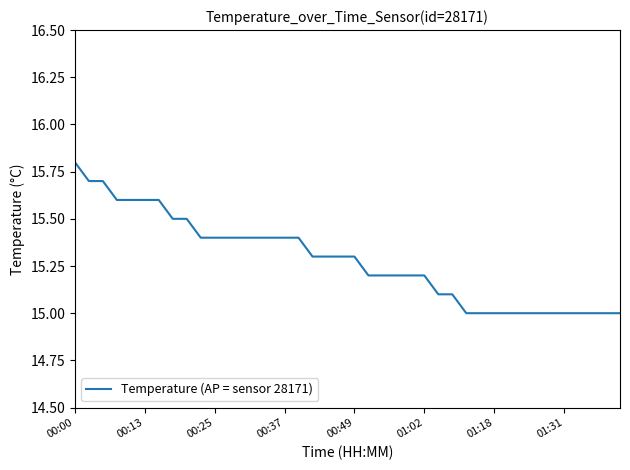

Count the values in the range 15 to 16.

40